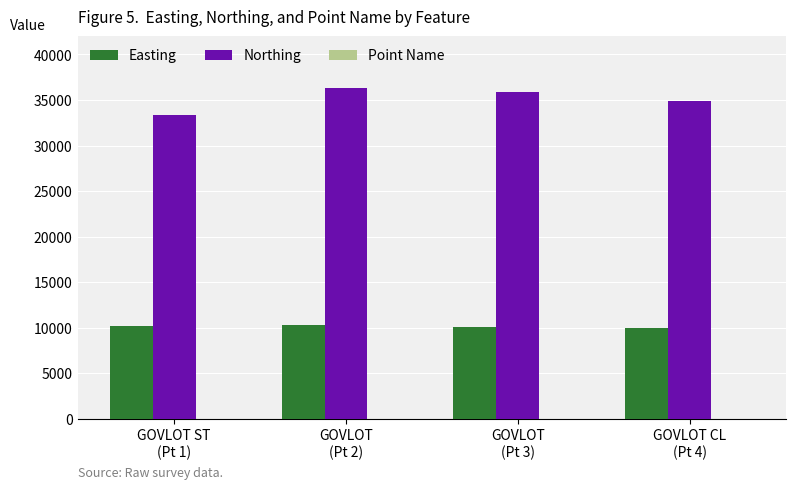

What is the highest value of the Northing series?

36337.6